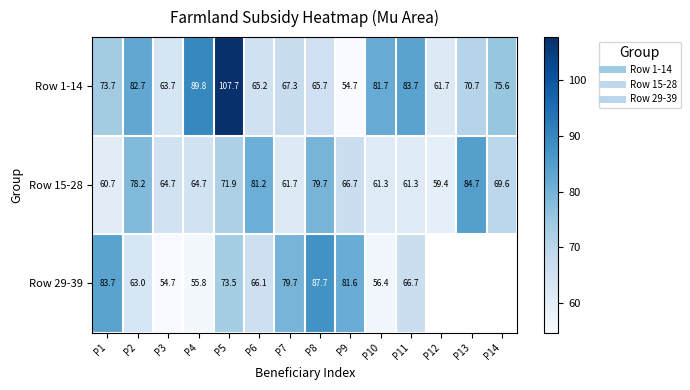

Where does the Row 29-39 series first go above 79?

P1